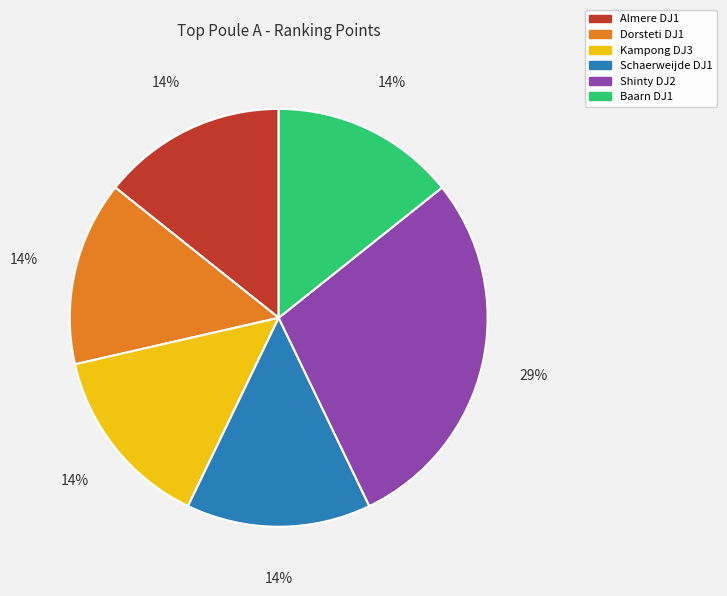

Does Kampong DJ3 represent more than half of the total?

No